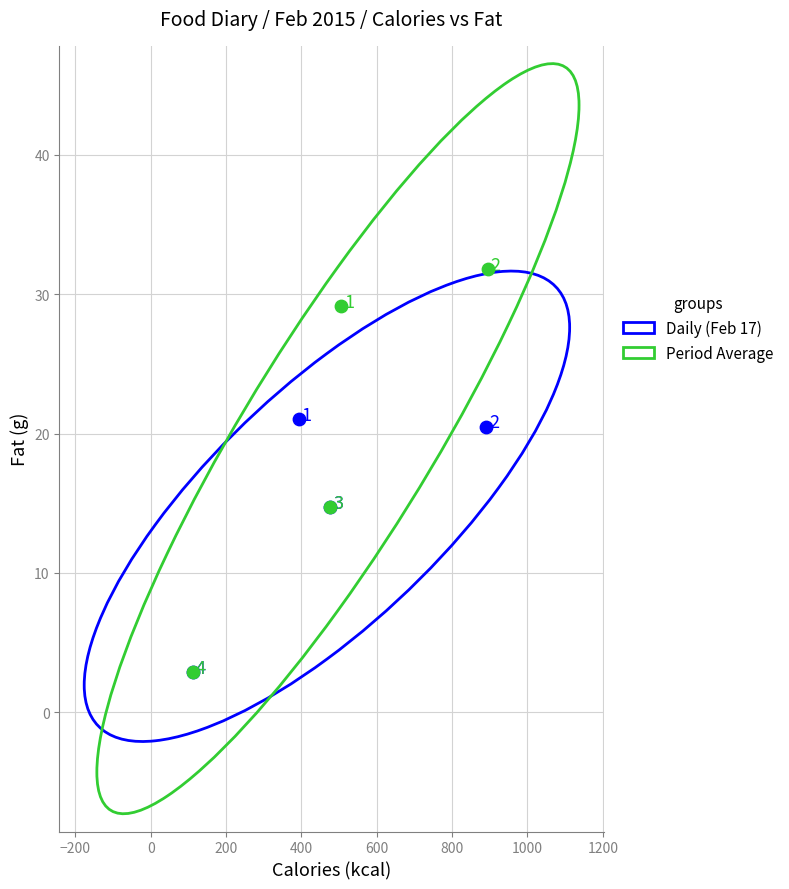

Which series has the widest spread of Y values?

Period Average